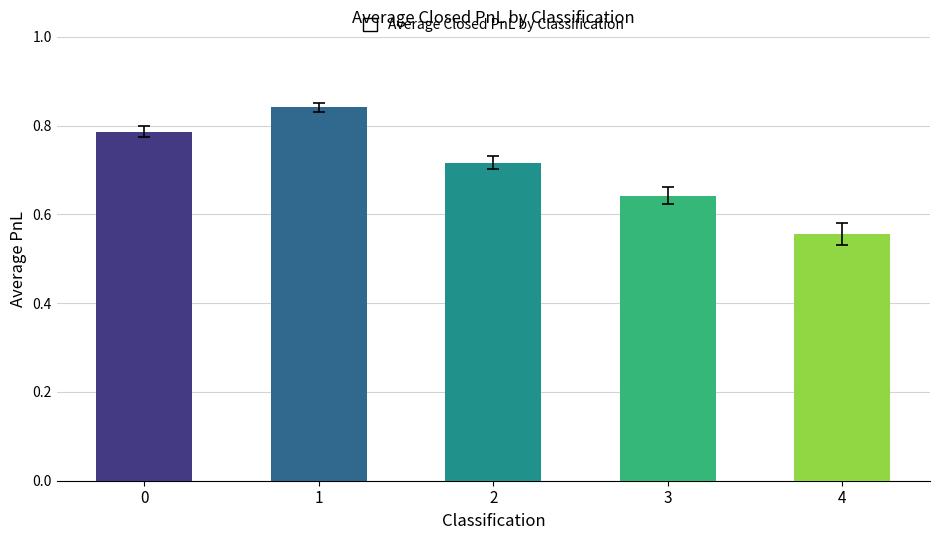

Count the sd values in the range 0 to 1.

5